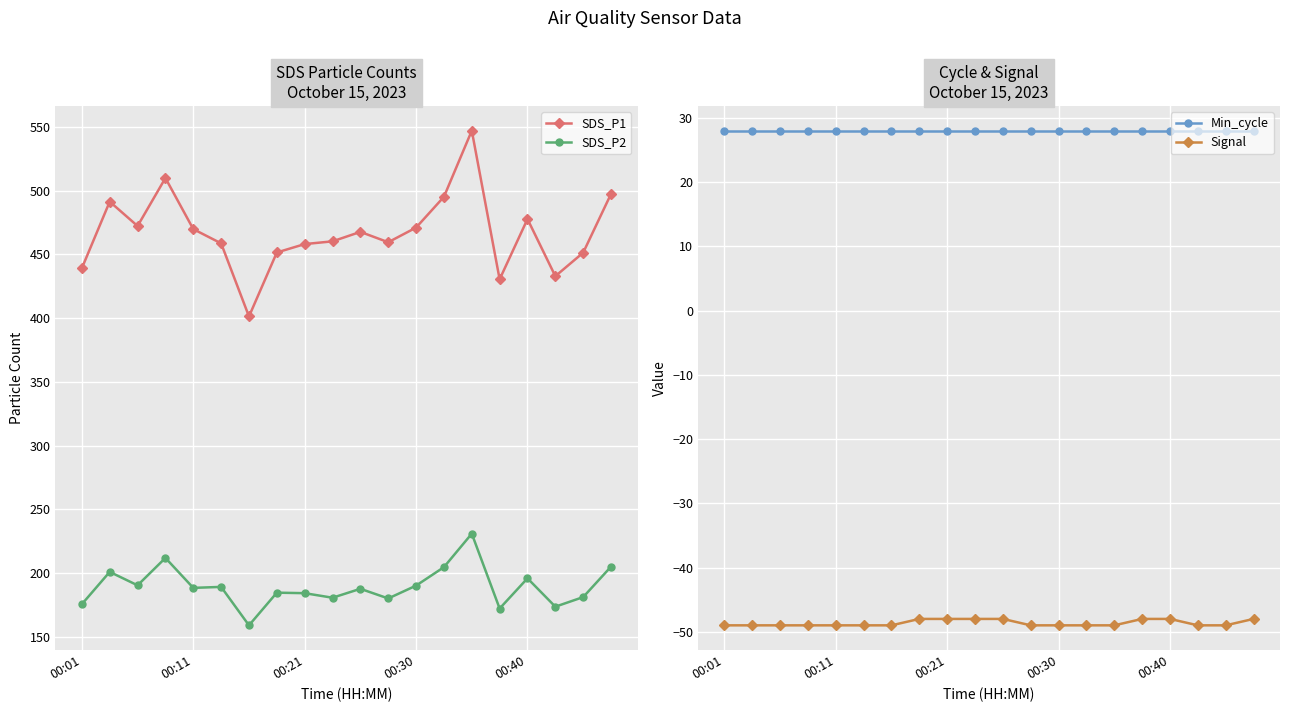

Which series has the widest spread of values?

SDS_P1